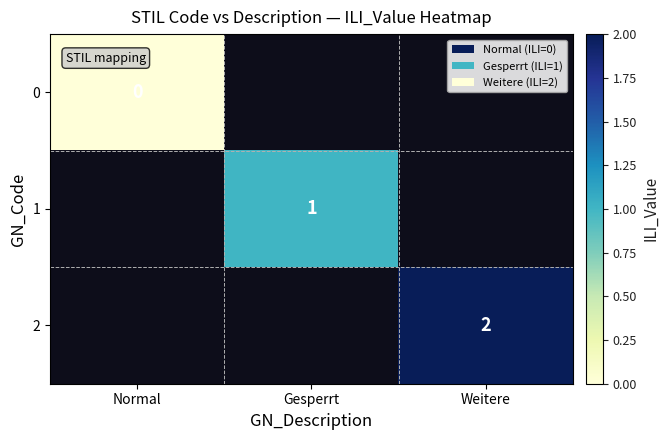

Is it true that 2 equals 2 at Weitere?

True